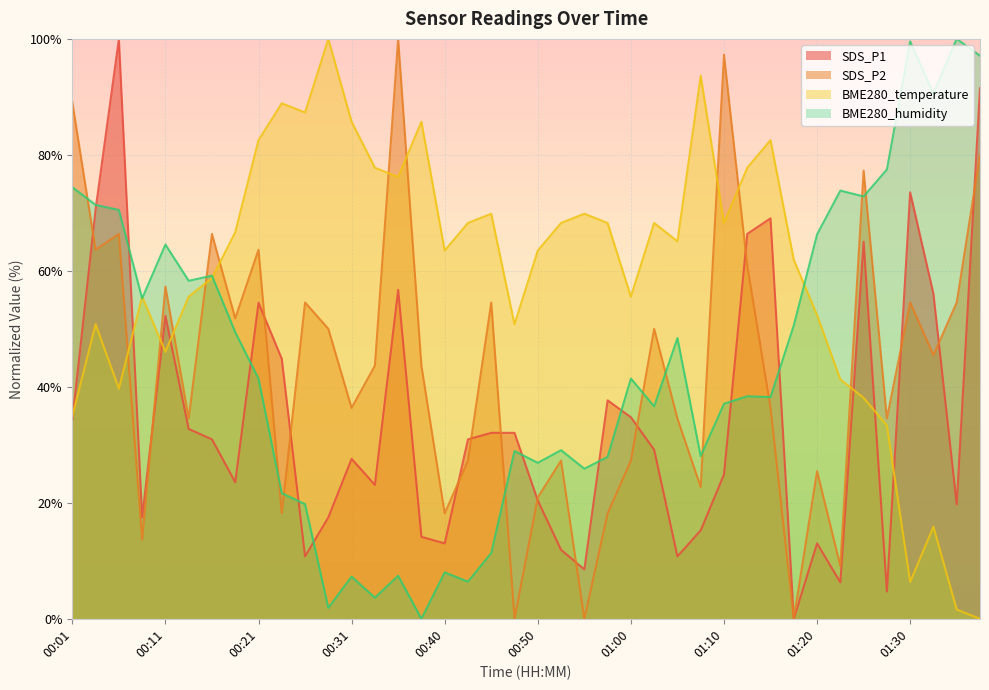

Reading left to right, what are all the values shown in this chart?

SDS_P1: 00:01=34.3	00:04=70.6	00:06=100.0	00:08=17.5	00:11=52.2	00:13=32.7	00:16=30.9	00:18=23.5	00:21=54.5	00:23=44.8	00:26=10.8	00:28=17.5	00:31=27.6	00:33=23.1	00:35=56.7	00:38=14.1	00:40=13.0	00:43=30.9	00:45=32.1	00:48=32.1	00:50=20.4	00:53=11.9	00:55=8.5	00:57=37.7	01:00=34.8	01:02=29.1	01:05=10.8	01:08=15.2	01:10=24.9	01:12=66.4	01:15=69.1	01:17=0.0	01:20=13.0	01:22=6.3	01:25=65.0	01:27=4.7	01:30=73.5	01:32=56.1	01:35=19.7	01:37=91.5
SDS_P2: 00:01=89.1	00:04=63.6	00:06=66.4	00:08=13.6	00:11=57.3	00:13=34.5	00:16=66.4	00:18=51.8	00:21=63.6	00:23=18.2	00:26=54.5	00:28=50.0	00:31=36.4	00:33=43.6	00:35=100.0	00:38=43.6	00:40=18.2	00:43=27.3	00:45=54.5	00:48=0.0	00:50=20.9	00:53=27.3	00:55=0.0	00:57=18.2	01:00=27.3	01:02=50.0	01:05=34.5	01:08=22.7	01:10=97.3	01:12=60.9	01:15=36.4	01:17=0.0	01:20=25.5	01:22=9.1	01:25=77.3	01:27=34.5	01:30=54.5	01:32=45.5	01:35=54.5	01:37=80.0
BME280_temperature: 00:01=34.9	00:04=50.8	00:06=39.7	00:08=55.6	00:11=46.0	00:13=55.6	00:16=58.7	00:18=66.7	00:21=82.5	00:23=88.9	00:26=87.3	00:28=100.0	00:31=85.7	00:33=77.8	00:35=76.2	00:38=85.7	00:40=63.5	00:43=68.3	00:45=69.8	00:48=50.8	00:50=63.5	00:53=68.3	00:55=69.8	00:57=68.3	01:00=55.6	01:02=68.3	01:05=65.1	01:08=93.7	01:10=68.3	01:12=77.8	01:15=82.5	01:17=61.9	01:20=52.4	01:22=41.3	01:25=38.1	01:27=33.3	01:30=6.3	01:32=15.9	01:35=1.6	01:37=0.0
BME280_humidity: 00:01=74.4	00:04=71.4	00:06=70.5	00:08=55.2	00:11=64.5	00:13=58.3	00:16=59.2	00:18=49.4	00:21=41.4	00:23=21.7	00:26=19.8	00:28=1.9	00:31=7.3	00:33=3.6	00:35=7.4	00:38=0.0	00:40=8.0	00:43=6.4	00:45=11.3	00:48=28.9	00:50=26.9	00:53=29.1	00:55=25.9	00:57=27.9	01:00=41.4	01:02=36.6	01:05=48.4	01:08=28.1	01:10=37.1	01:12=38.4	01:15=38.2	01:17=50.6	01:20=66.3	01:22=73.8	01:25=72.8	01:27=77.5	01:30=99.6	01:32=90.6	01:35=100.0	01:37=97.1